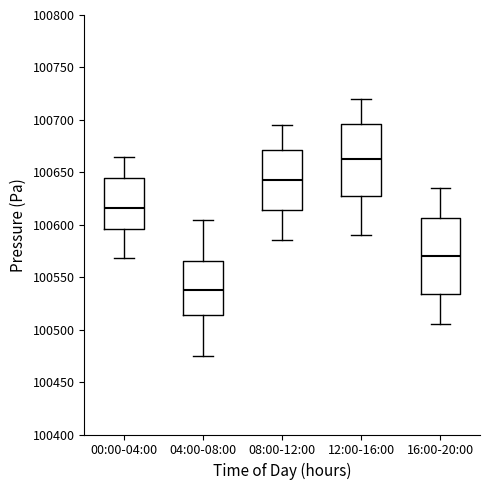

Where does the lower whisker of the box for 12:00-16:00 end on the y-axis? The values are not printed on the chart, so give them approximately, as read against the axis.

100590